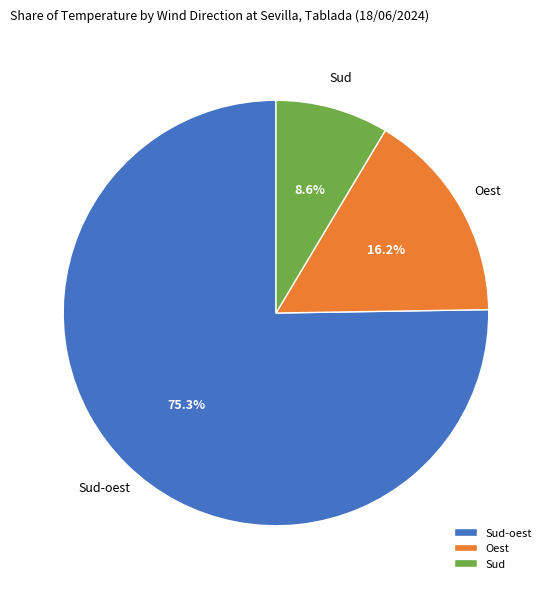

To the nearest percent, what is the difference between the largest and smallest slice percentages?

67%